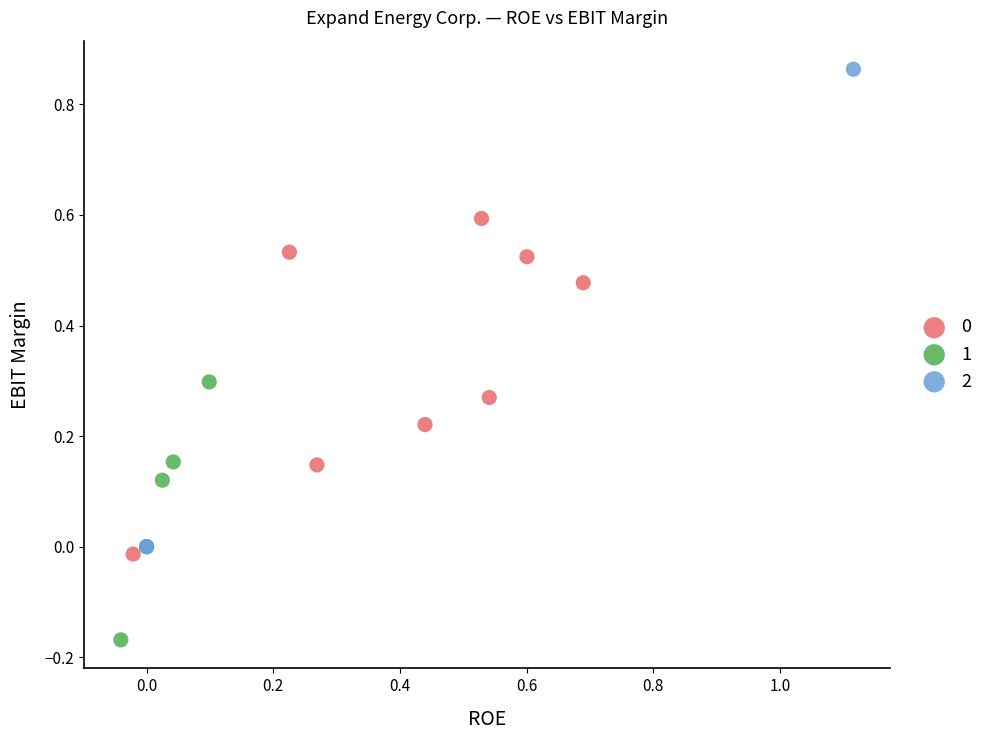

Which series reaches the minimum Y coordinate?

1